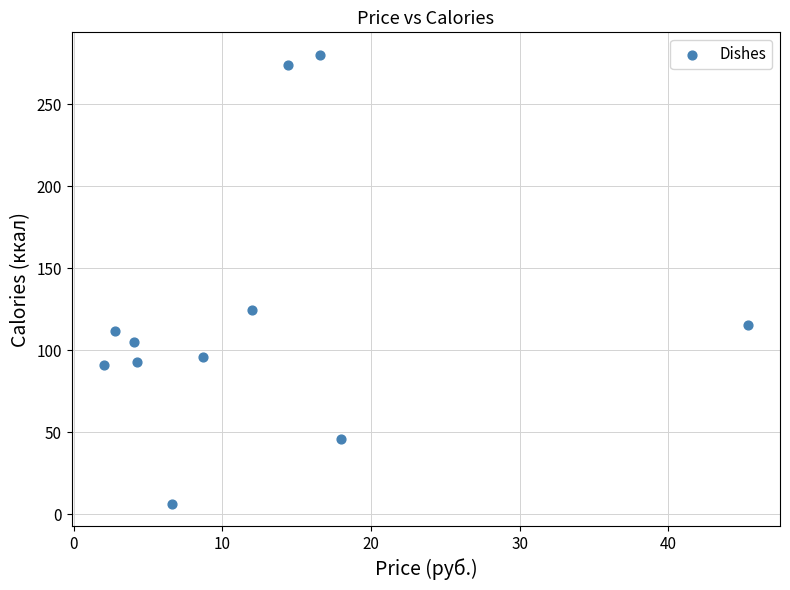

What Y value in the scatter plot is closest to 143?

124.8